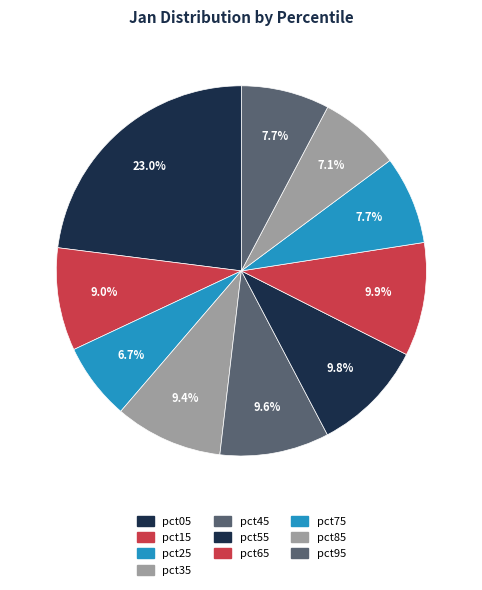

Rank the categories by value from lowest to highest.

pct25, pct85, pct75, pct95, pct15, pct35, pct45, pct55, pct65, pct05